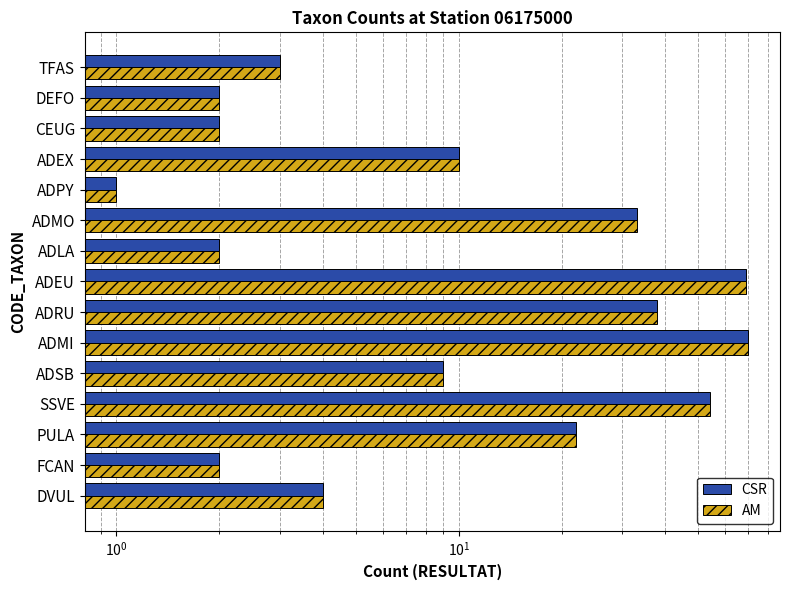

How many bars are there in each group?

2